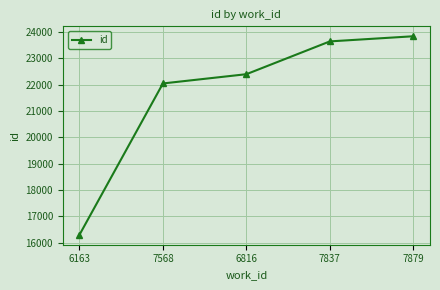

What is the change in value from 7568 to 6816?

+351